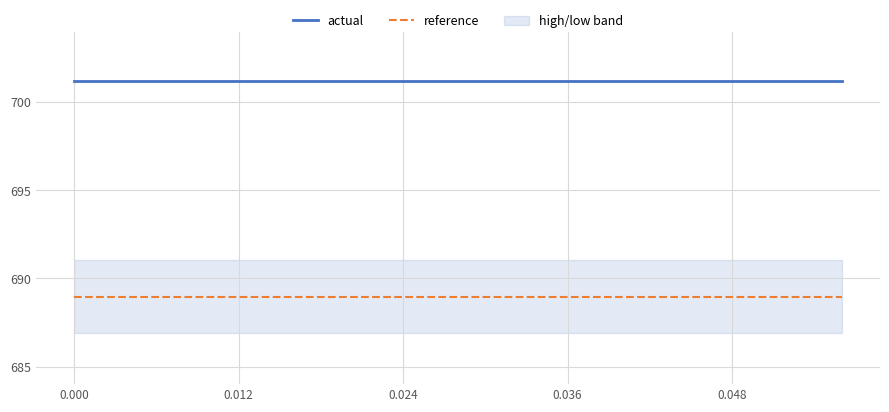

List the series in order of their overall mean, highest first.

actual, reference